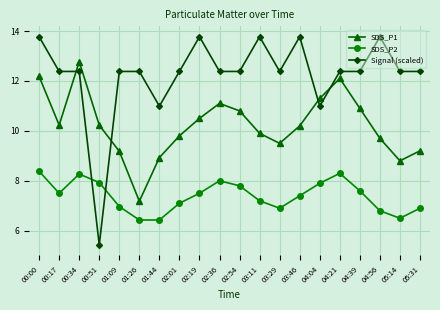

Reading right to left, list all the values displayed in this chart.

SDS_P1: 9.2	8.8	9.7	10.9	12.1	11.3	10.2	9.5	9.9	10.8	11.1	10.5	9.8	8.9	7.2	9.2	10.2	12.8	10.2	12.2
SDS_P2: 6.9	6.5	6.8	7.6	8.3	7.9	7.4	6.9	7.2	7.8	8.0	7.5	7.1	6.4	6.4	7.0	7.9	8.3	7.5	8.4
Signal (scaled): 12.4	12.4	13.8	12.4	12.4	11.0	13.8	12.4	13.8	12.4	12.4	13.8	12.4	11.0	12.4	12.4	5.4	12.4	12.4	13.8